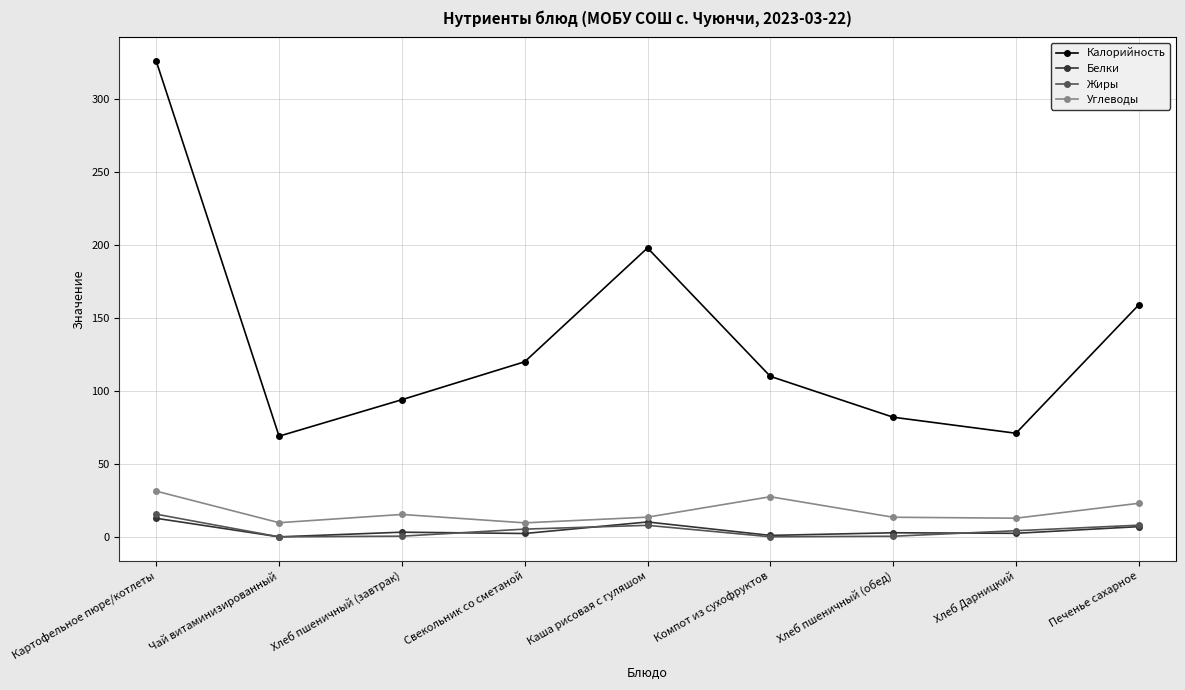

True or false: Белки and Углеводы intersect in this chart.

False